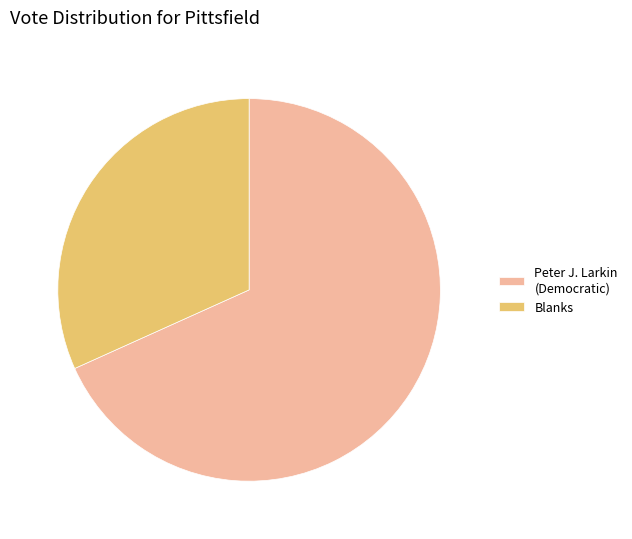

Does any single category account for the majority?

Yes